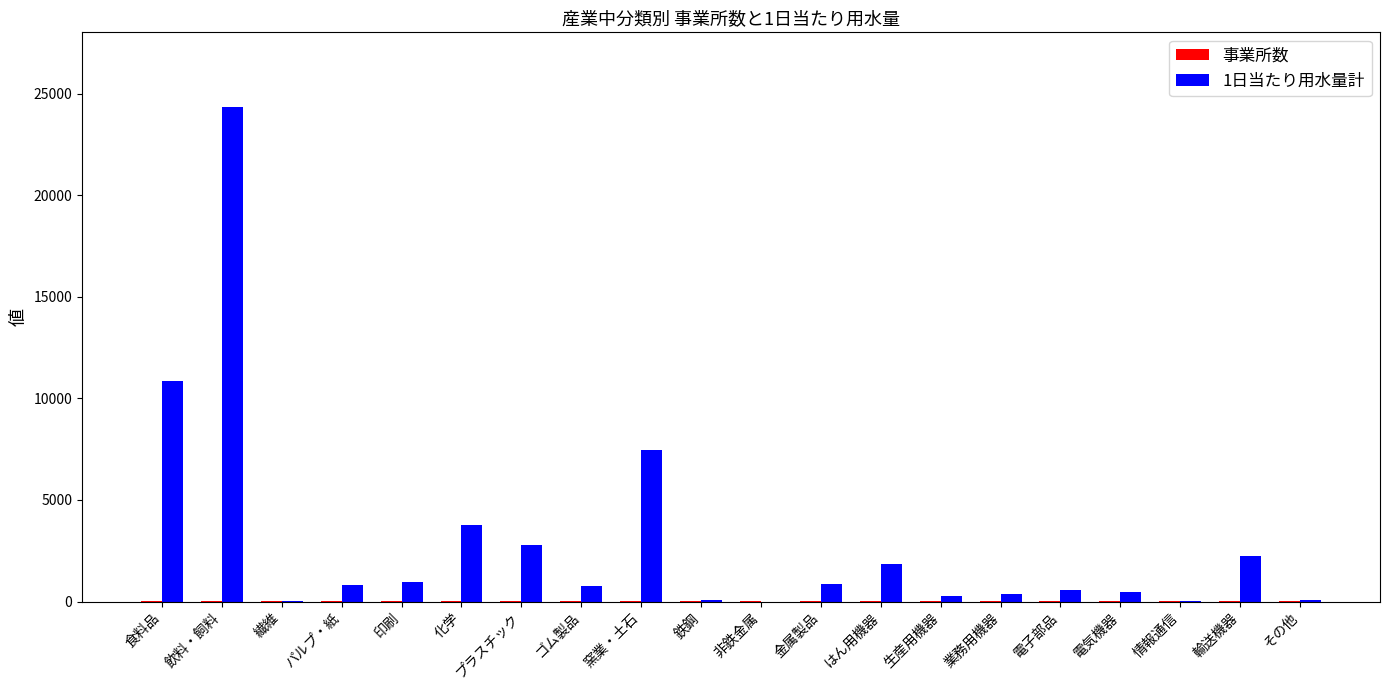

At which category is the sum across all series the highest?

飲料・飼料